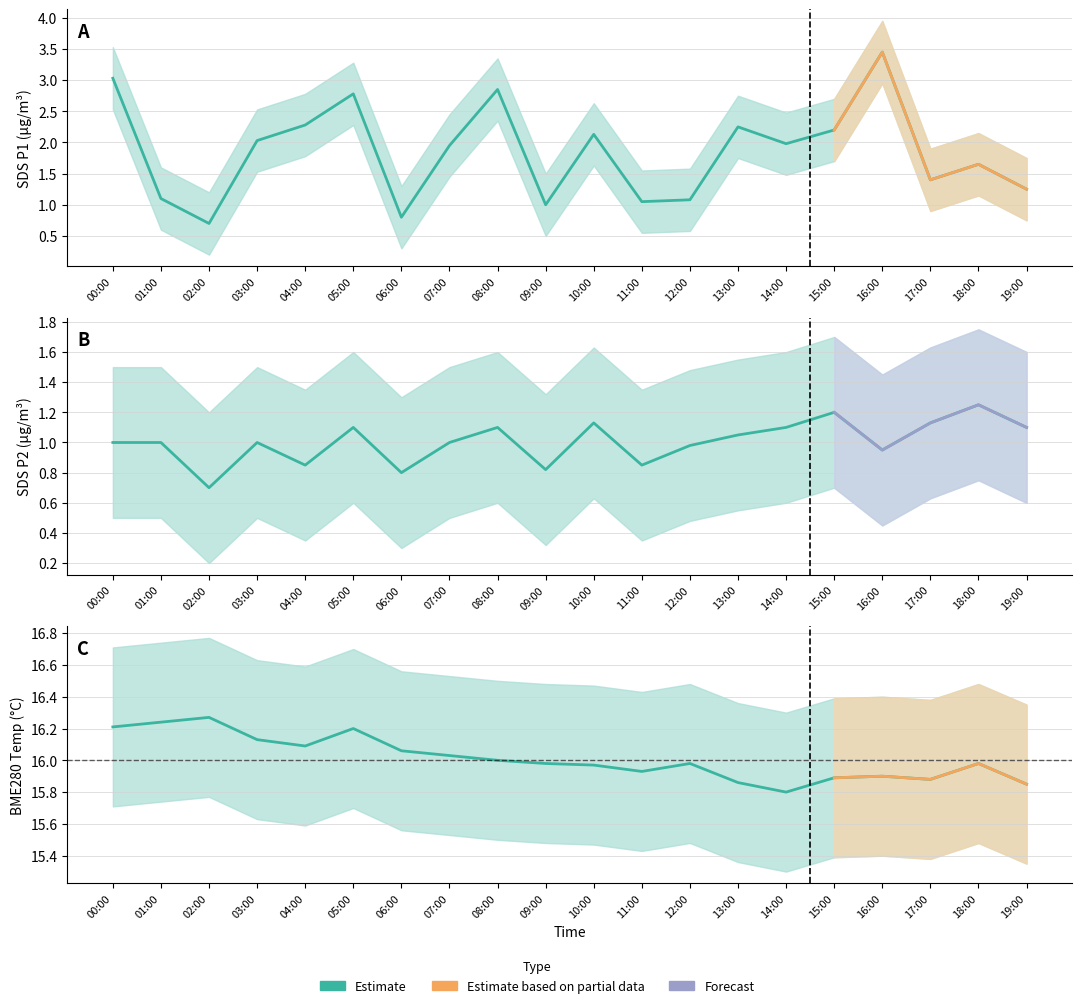

What is the value of the SDS_P2 point at the 2nd from the left?

1.0